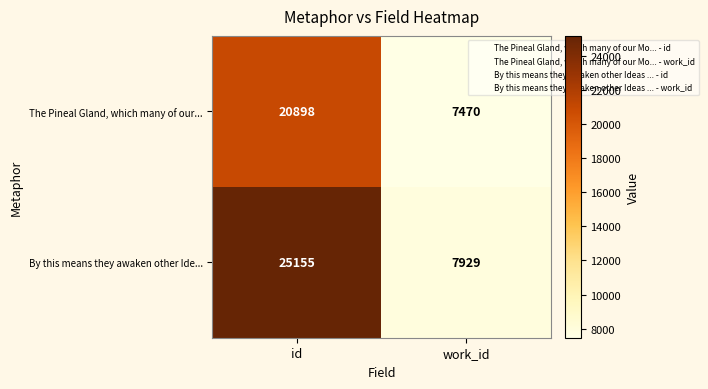

Which series has the widest spread of values?

By this means they awaken other Ide...